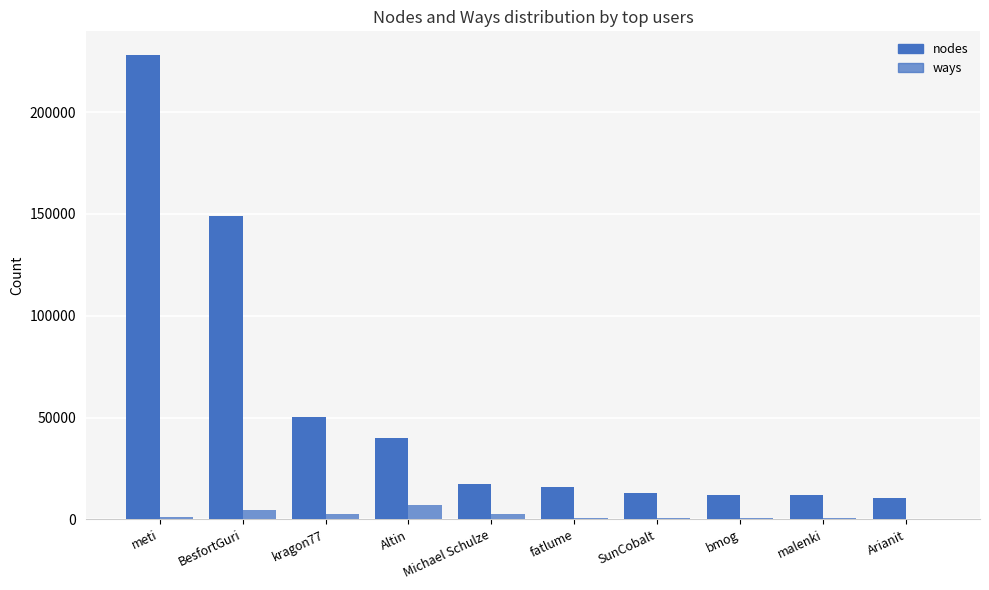

How many categories are shown in the chart?

10